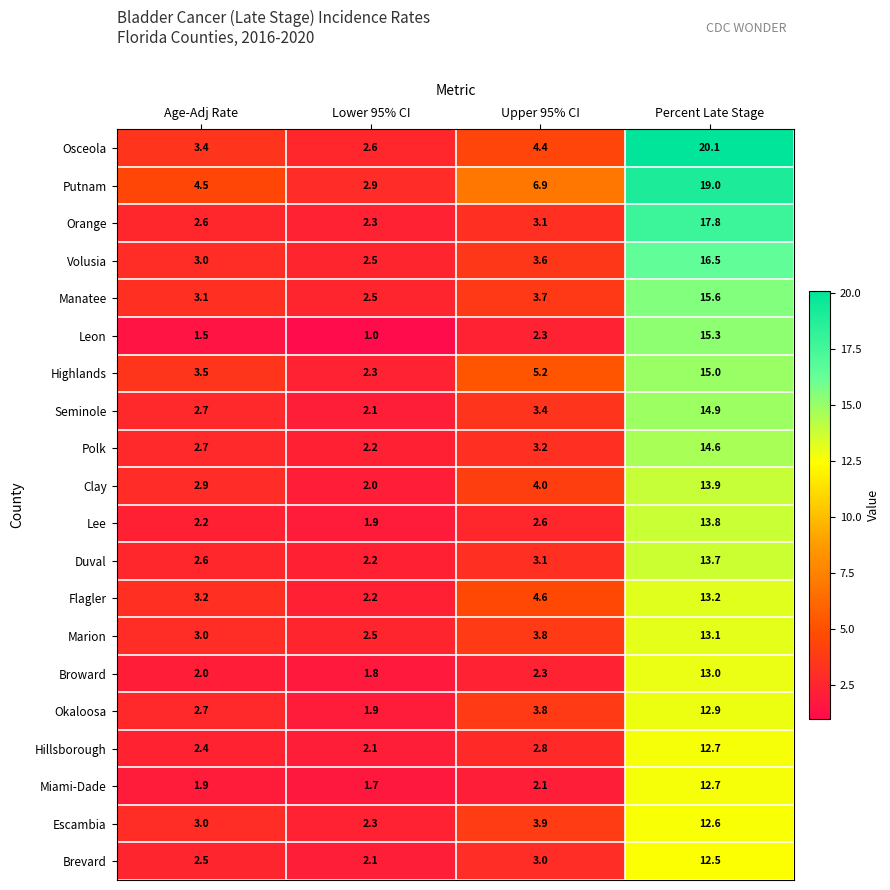

At which category does the chart reach its minimum across all series?

Lower 95% CI